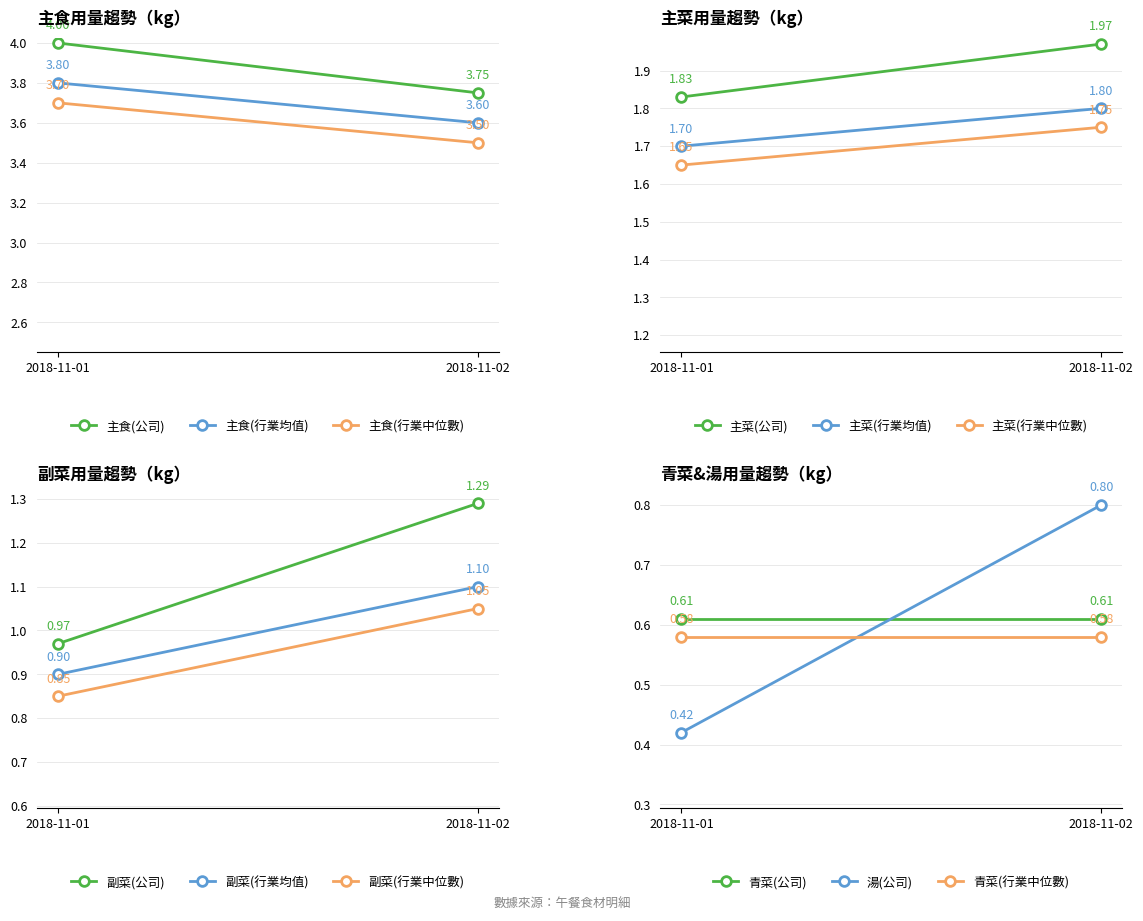

Which series changed the most between 2018-11-01 and 2018-11-02?

湯用量(kg)